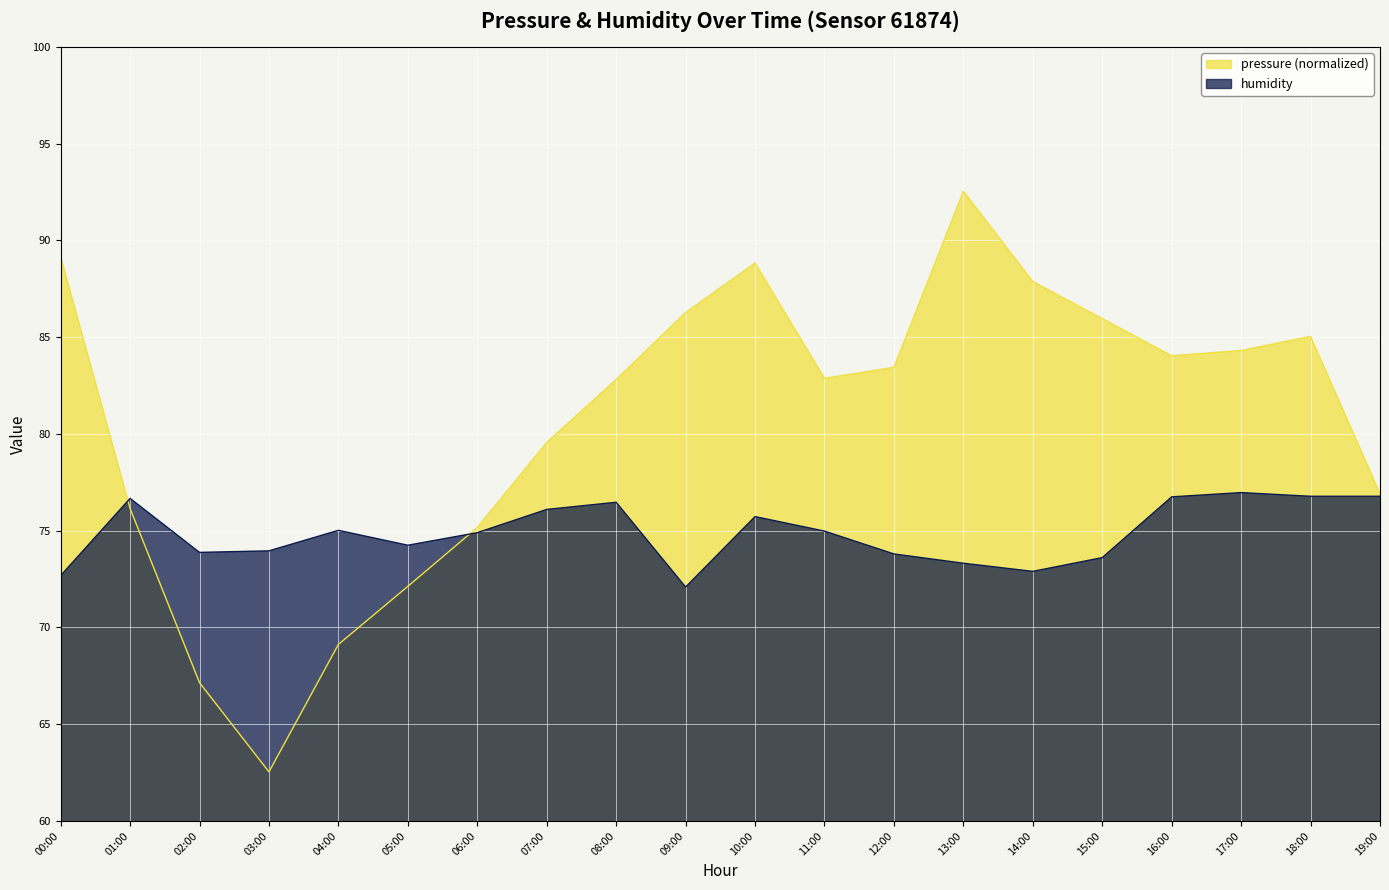

What is the sum of all pressure values?

1611.9